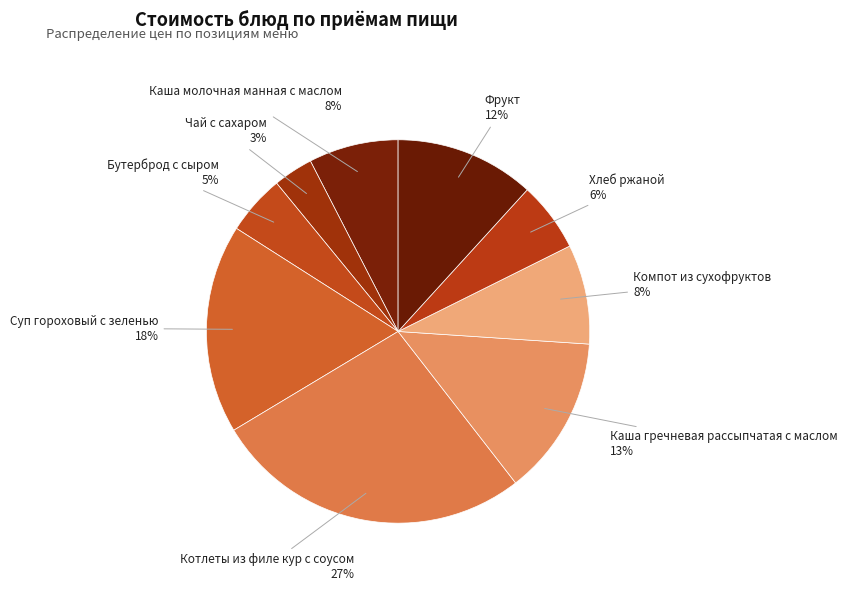

Which slice is the largest?

Котлеты из филе кур с соусом